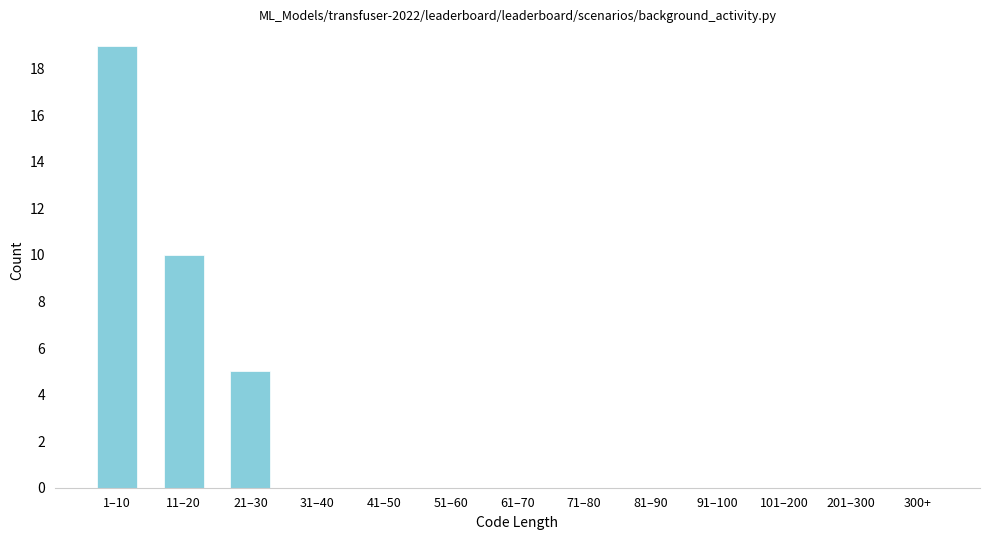

Reading left to right, extract all data points from this chart.

1–10=19	11–20=10	21–30=5	31–40=0	41–50=0	51–60=0	61–70=0	71–80=0	81–90=0	91–100=0	101–200=0	201–300=0	300+=0